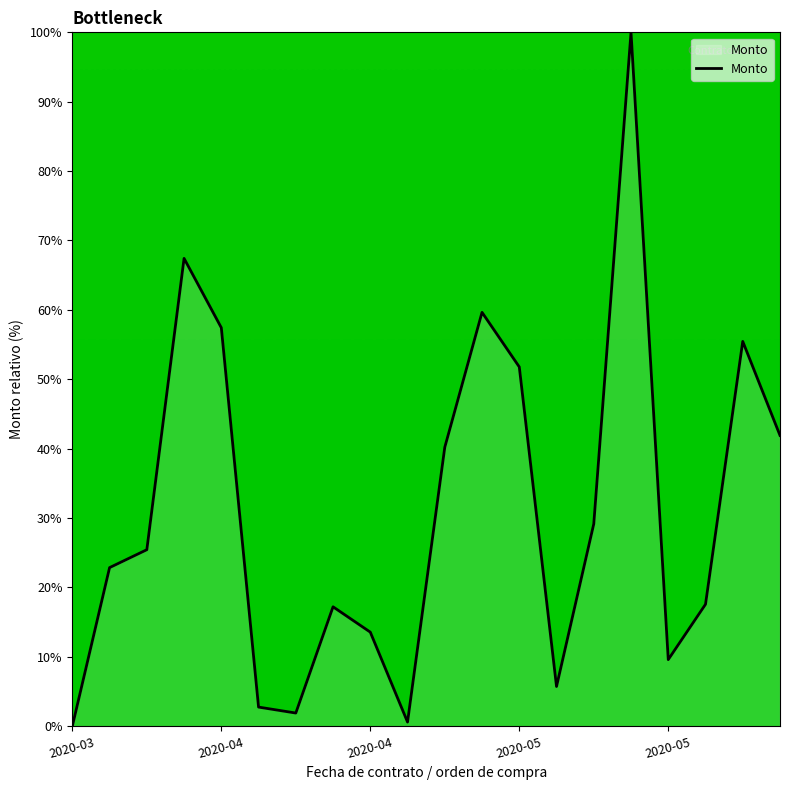

What is the greatest value displayed?

100.0